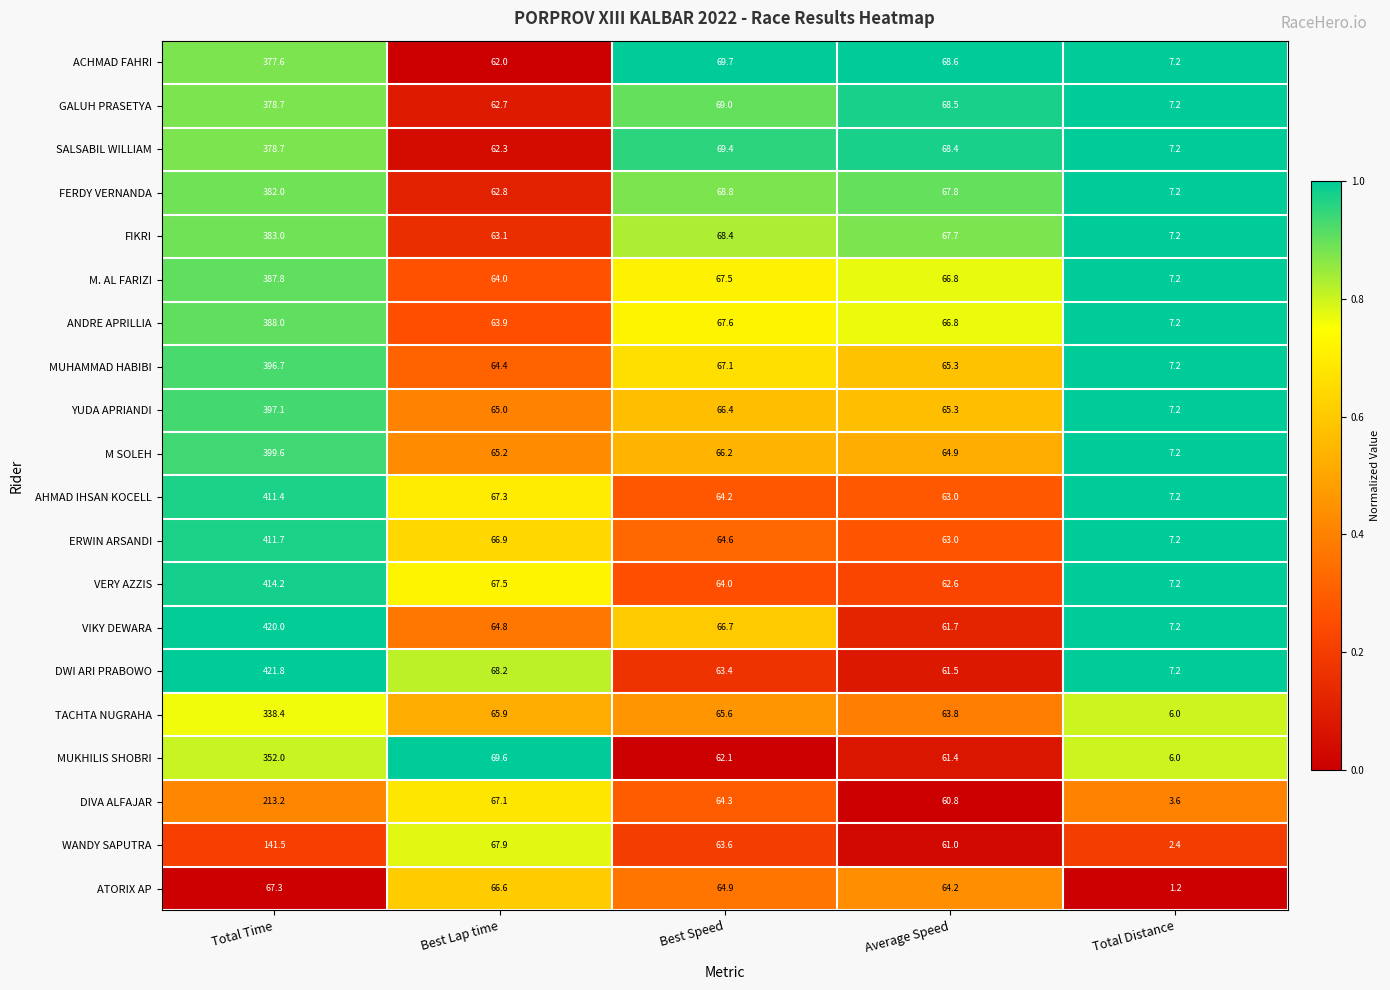

What is the difference between the highest and lowest values at Average Speed?

7.8